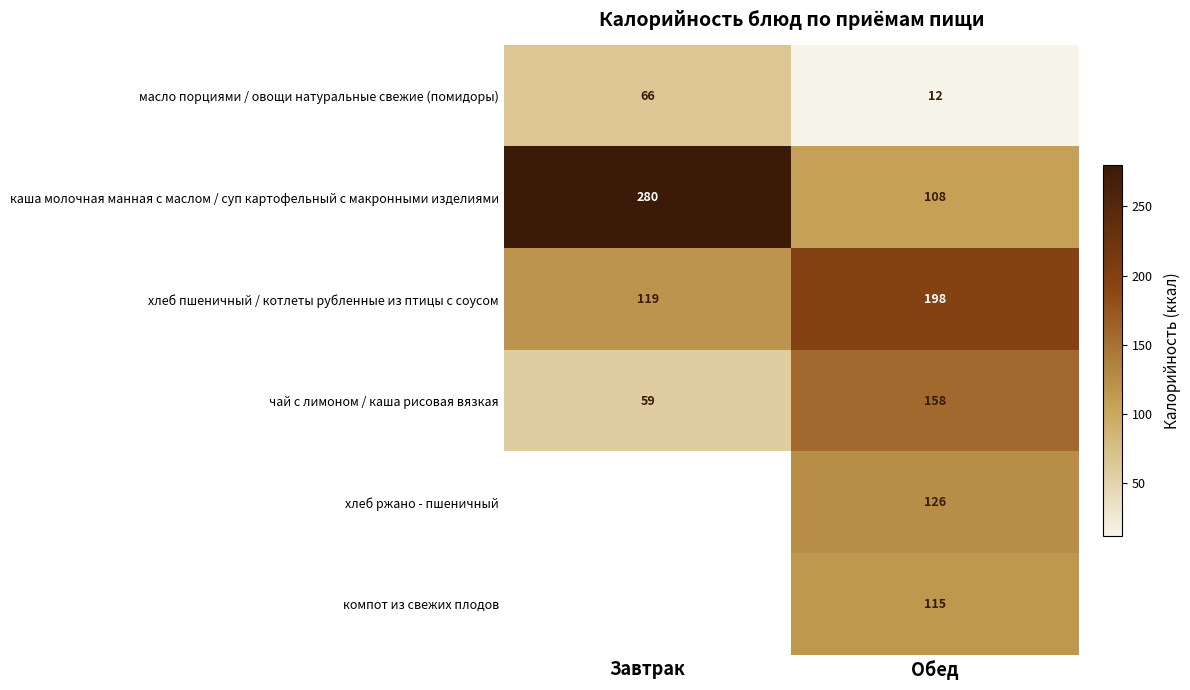

What is the difference between the чай с лимоном / каша рисовая вязкая values at Обед and Завтрак?

99